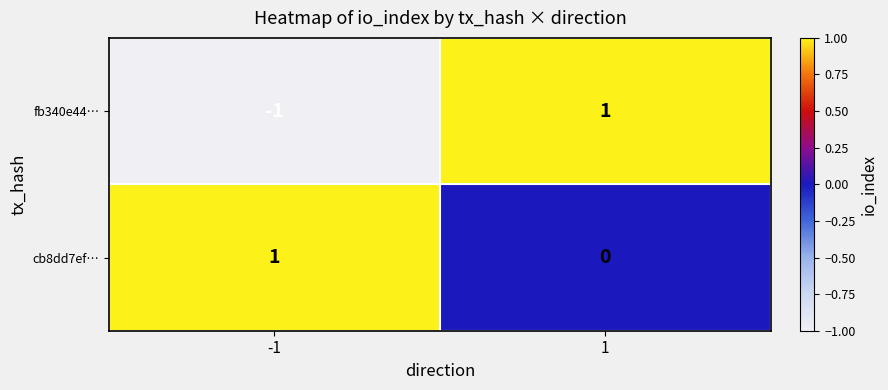

Count the number of data series in this chart.

2